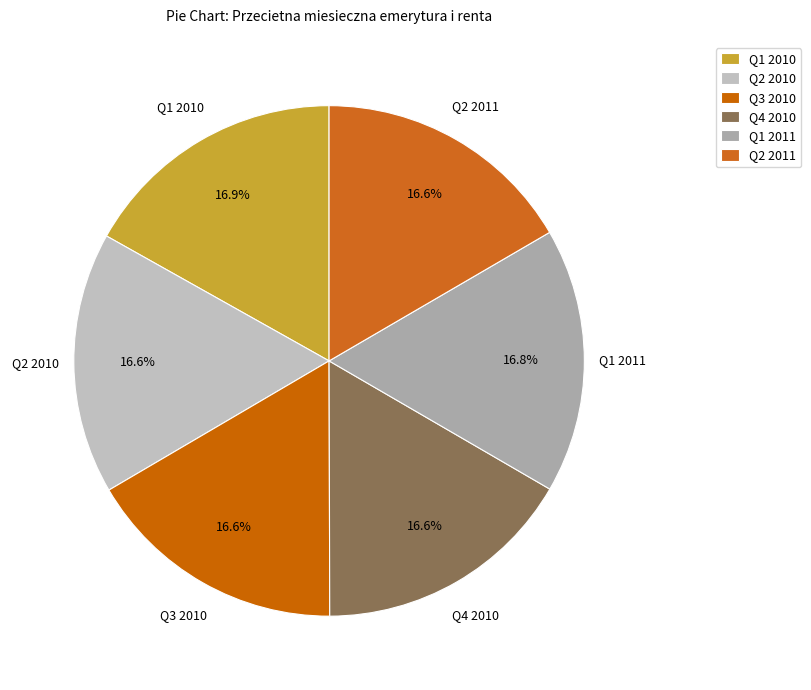

How many slices are in this pie chart?

6